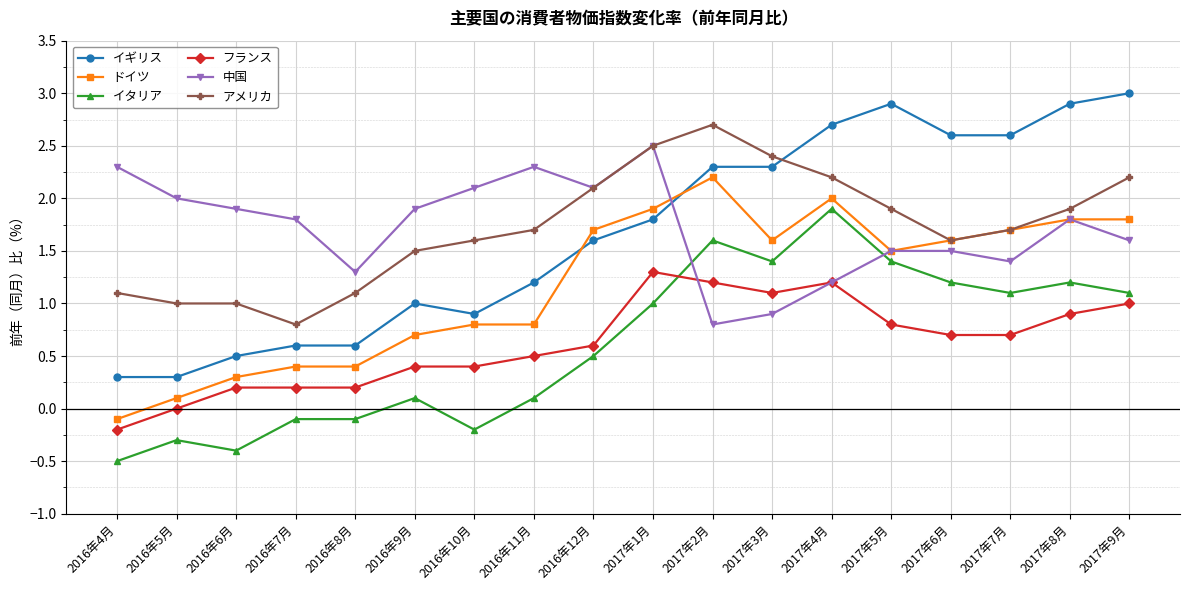

Where is the first local maximum for イタリア?

2016年5月